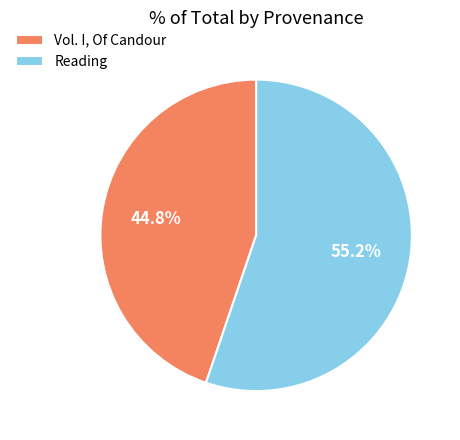

True or false: Vol. I, Of Candour accounts for 32% of the total.

False